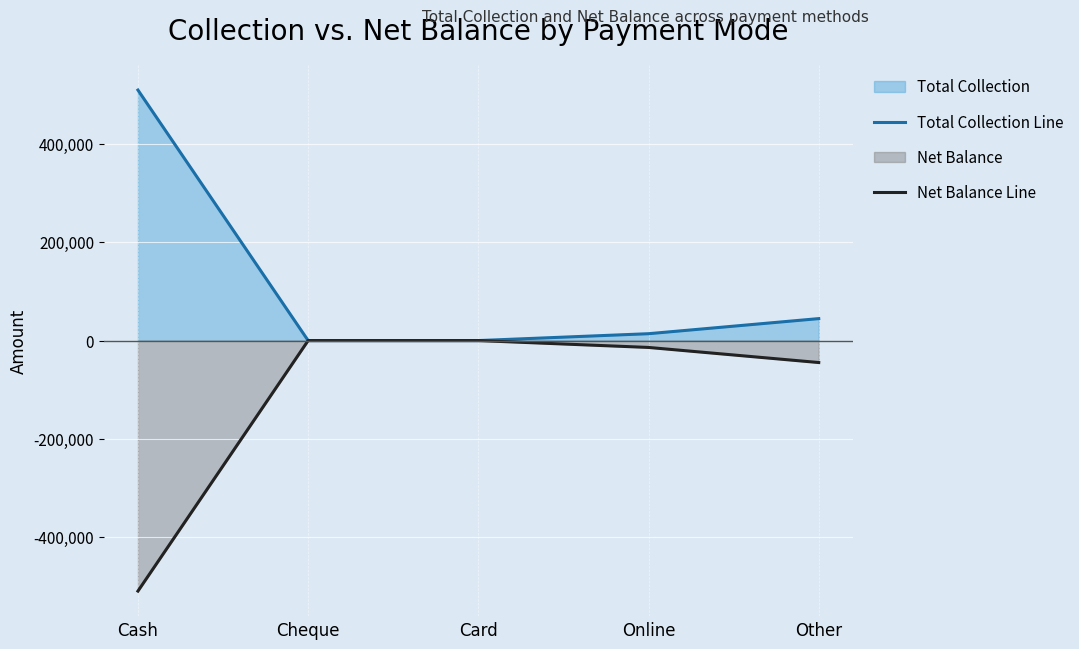

What is the sum of all Net Balance Line values?

-569246.4